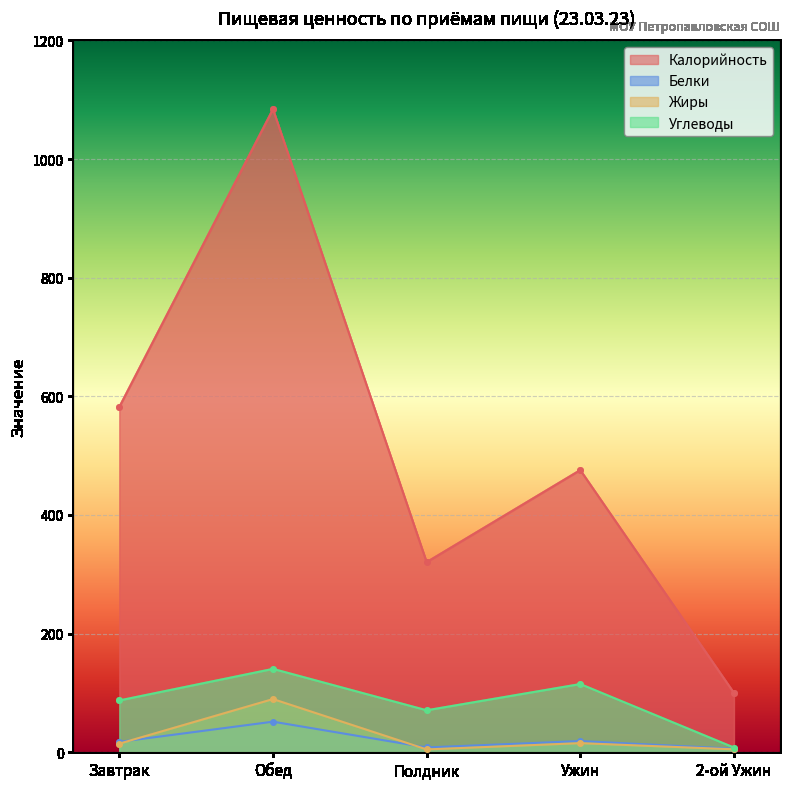

What is the lowest value of the Белки series?

6.0